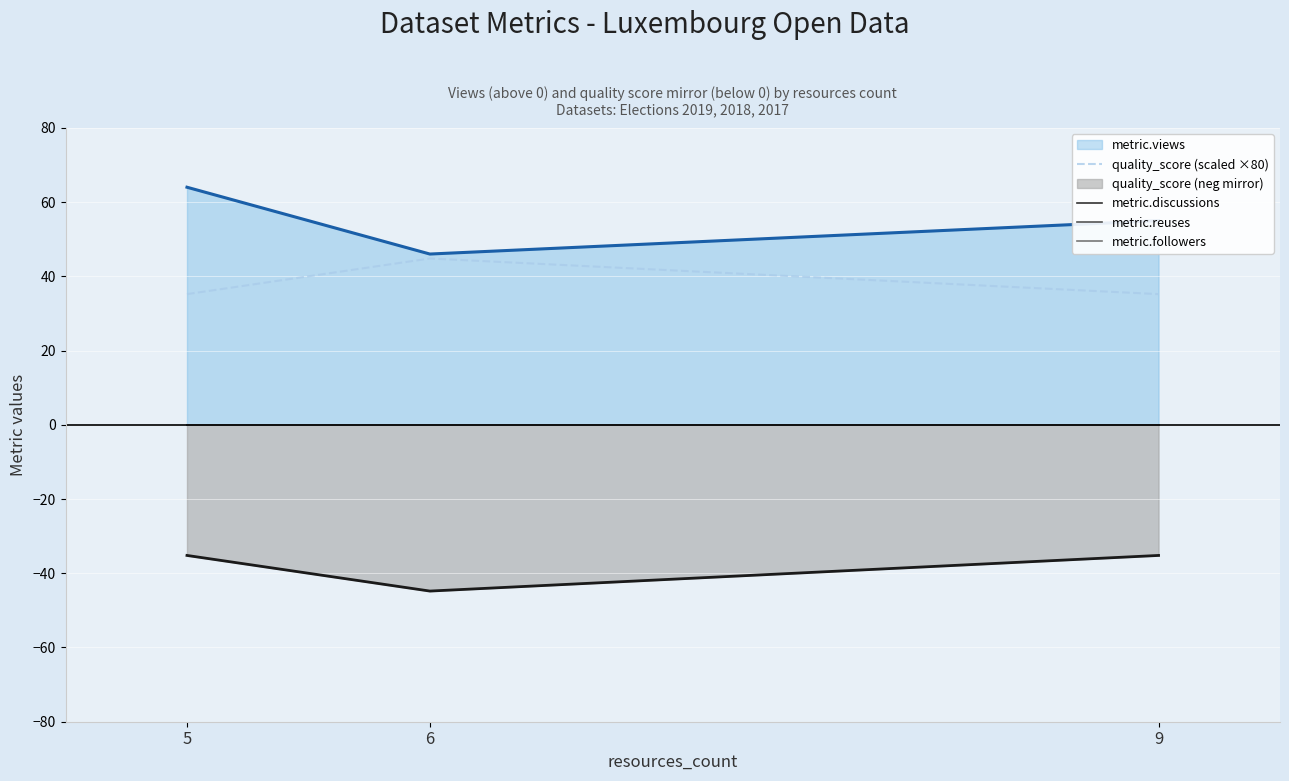

How many lines are shown in the chart?

4